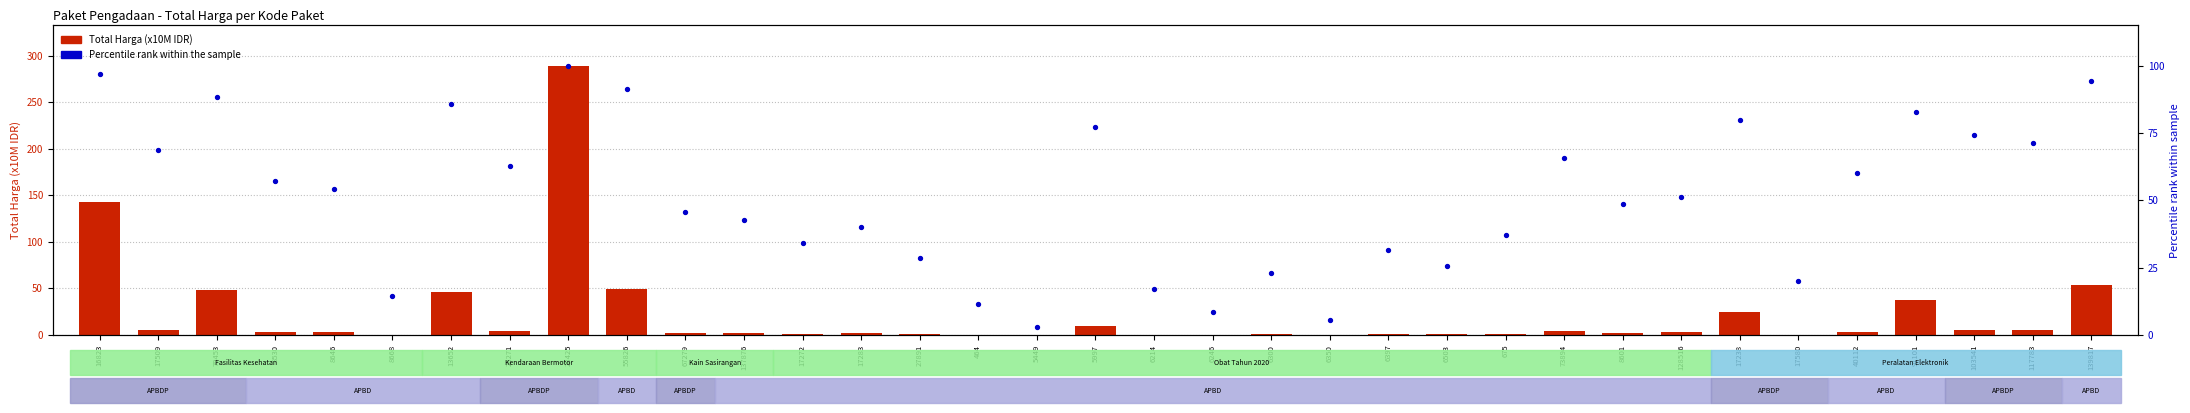

Which series contains the lowest Y value?

Total Harga (x10M)